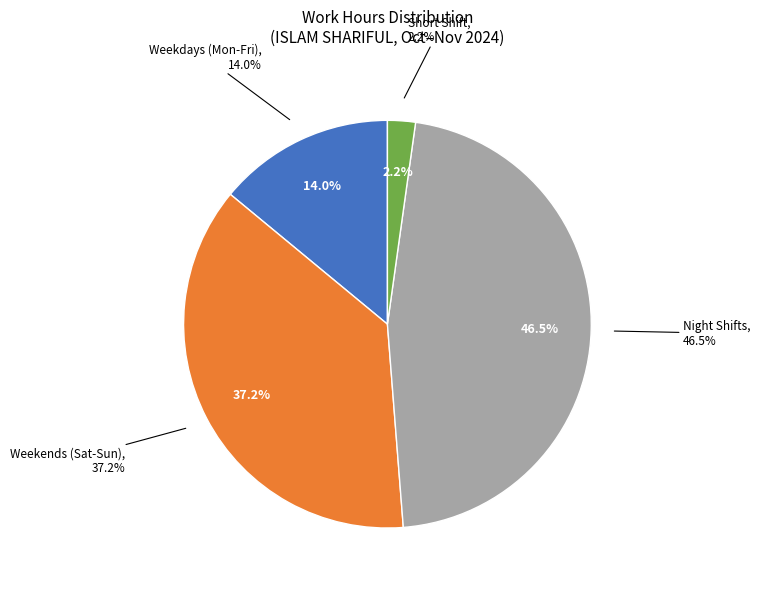

True or false: 10-Sun accounts for 17% of the total.

False